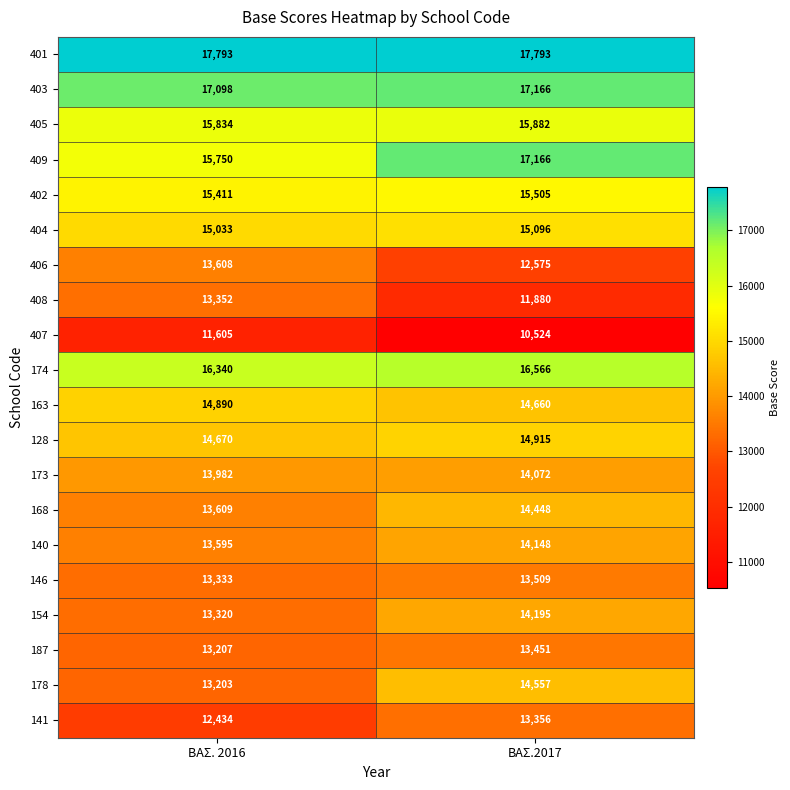

What is the minimum value for 407?

10524